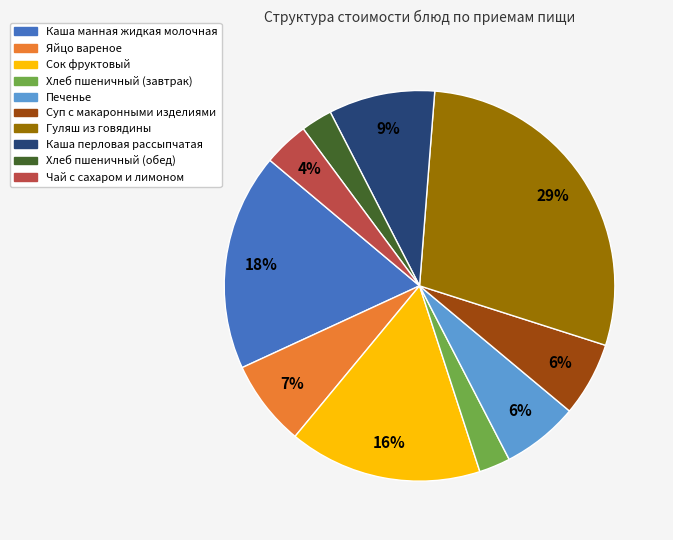

Is it true that Яйцо вареное is 1% of the pie?

False